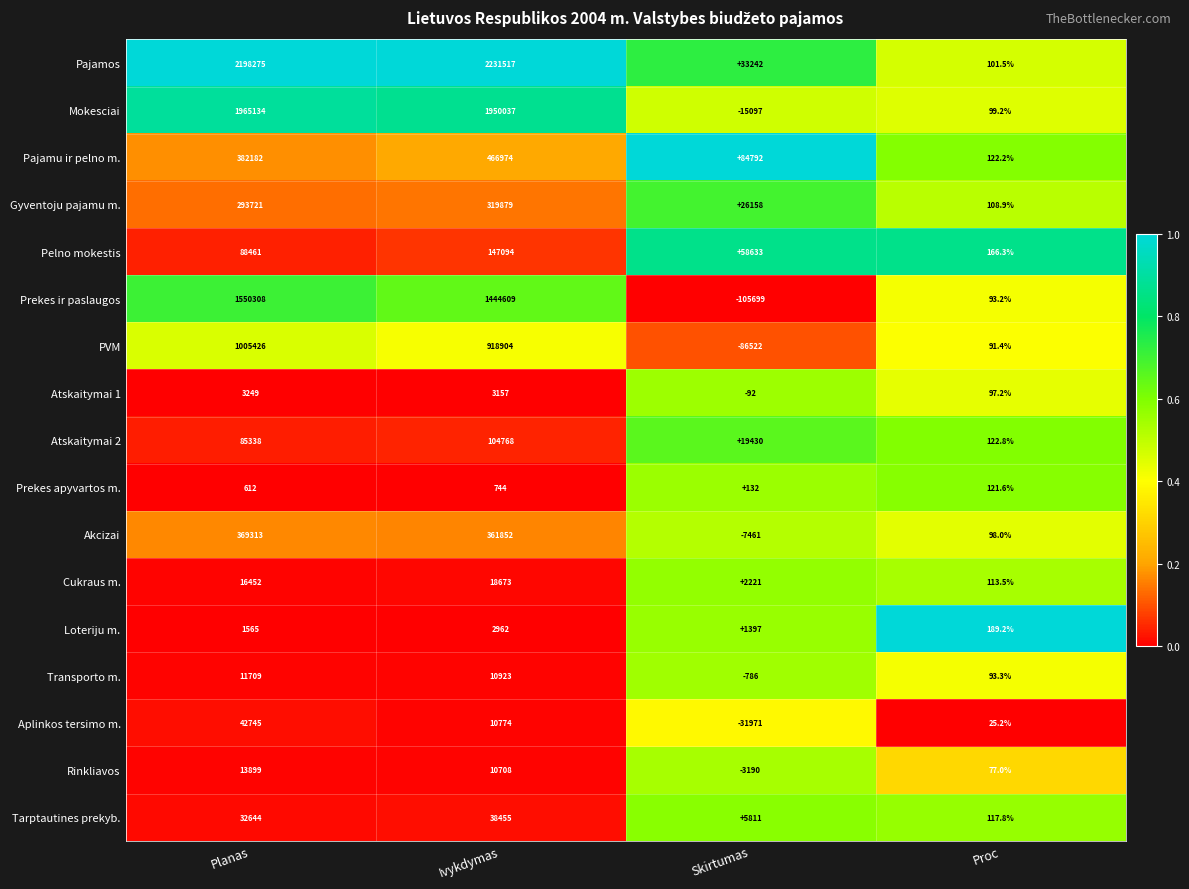

At which label is Atskaitymai 2 closest to 52445?

Planas